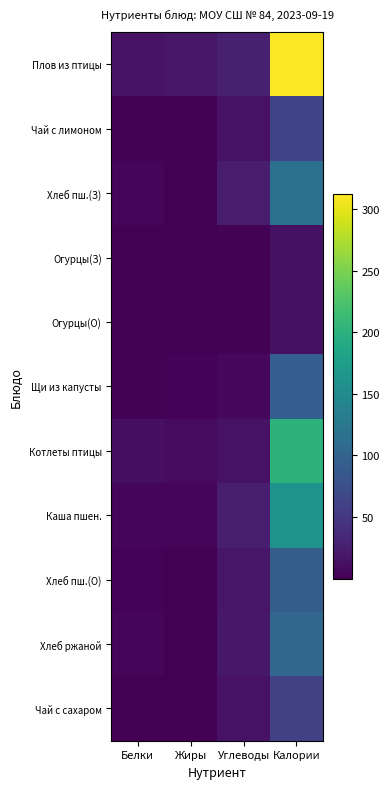

What is the difference between the highest and lowest values at Жиры?

18.9